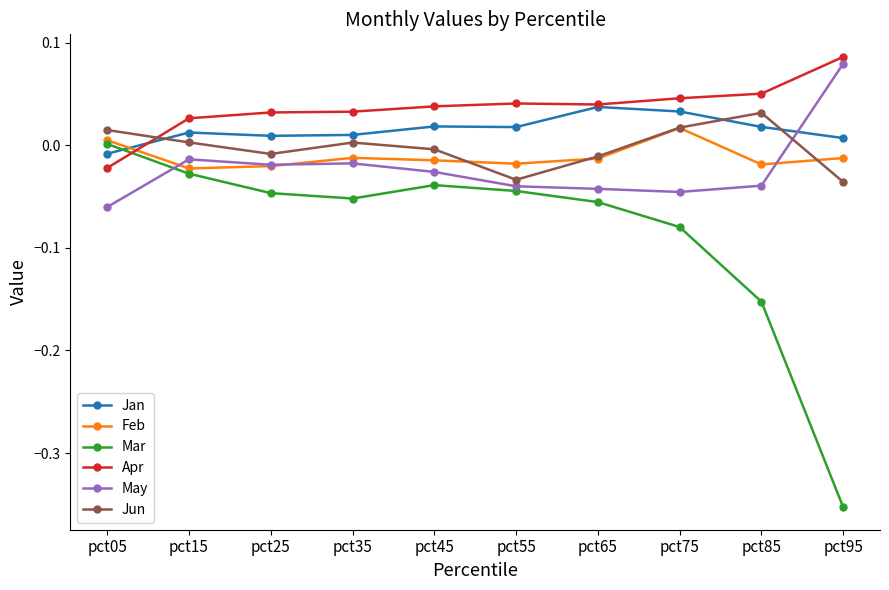

In Feb, how many points are higher than both neighbors (excluding endpoints)?

2